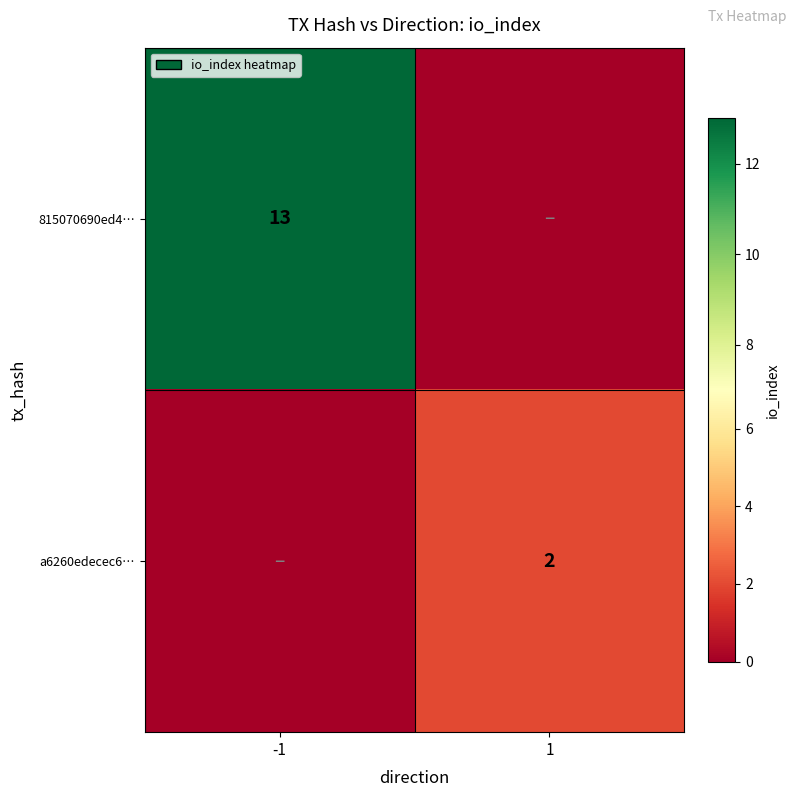

The value of 815070690ed4… at -1 is 13. True or false?

True